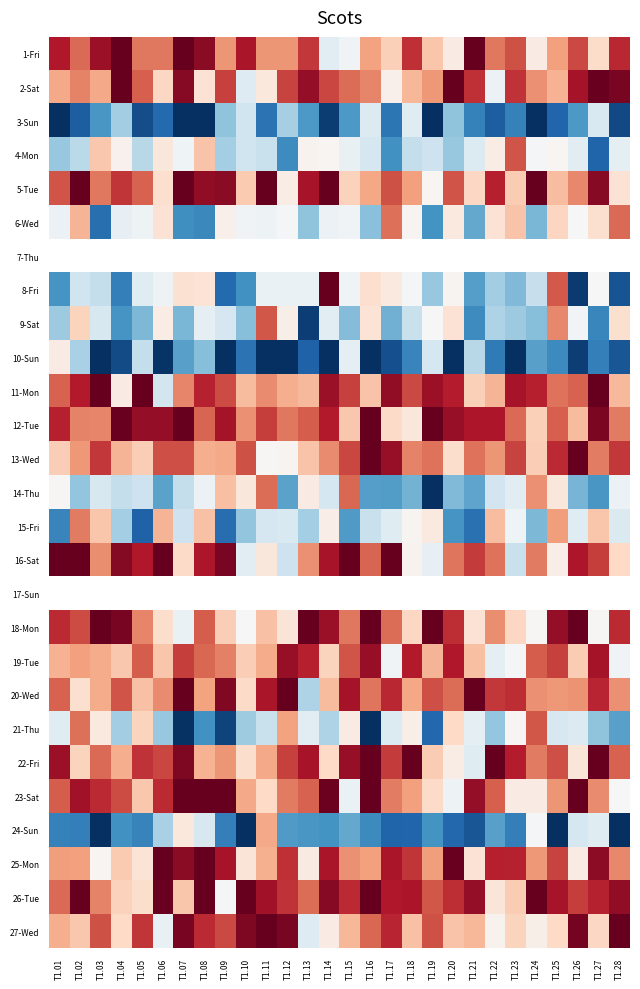

Between T1.22 and T1.06, which is larger?

T1.22